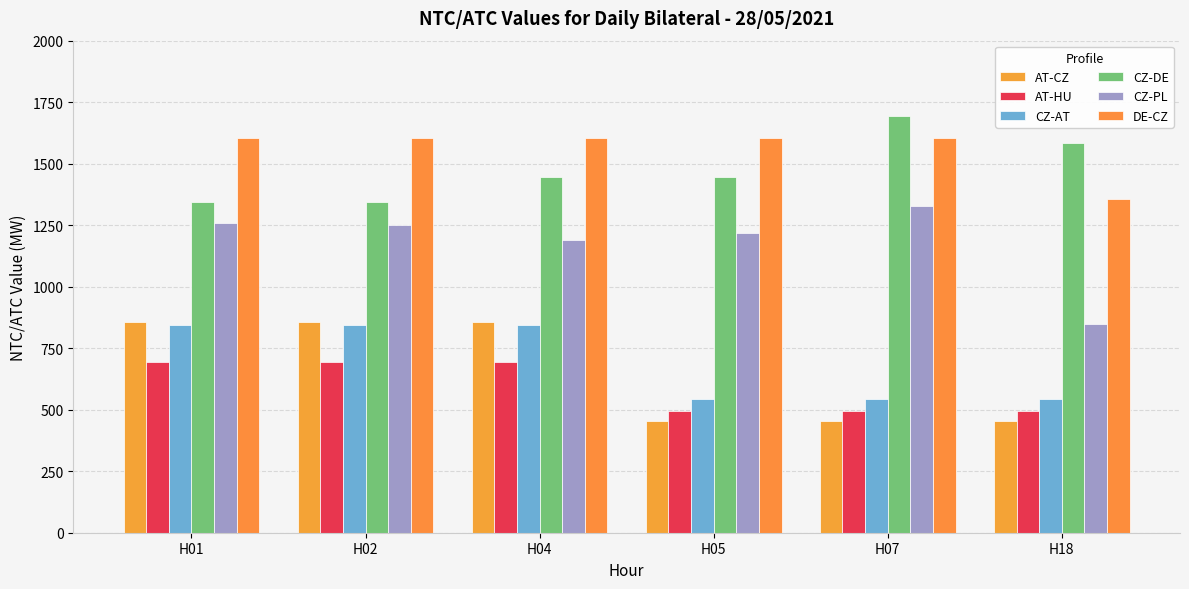

The value of AT-CZ at H05 is 602. True or false?

False